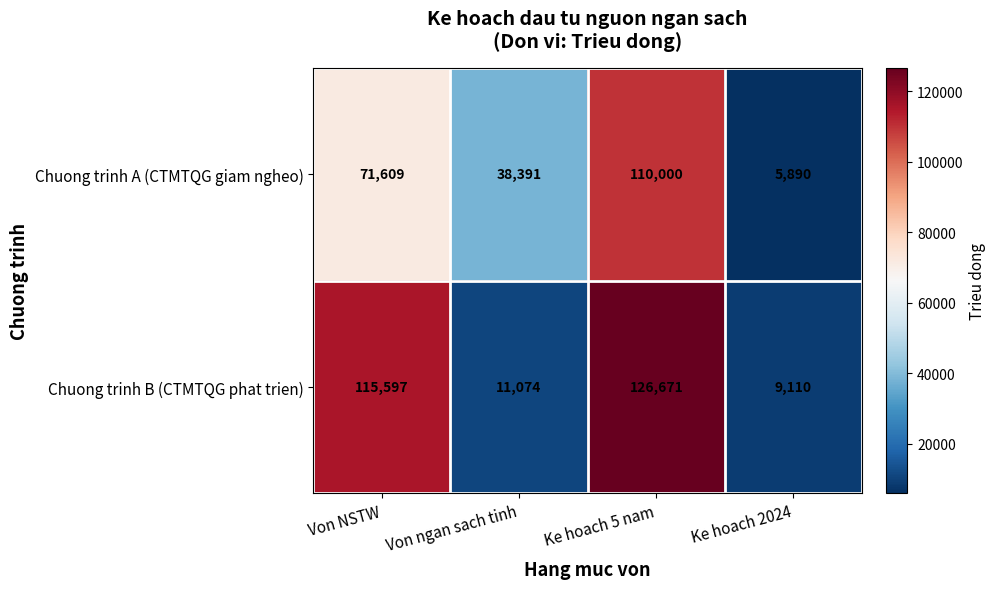

Which series has the largest total across all categories?

Chuong trinh B (CTMTQG phat trien)